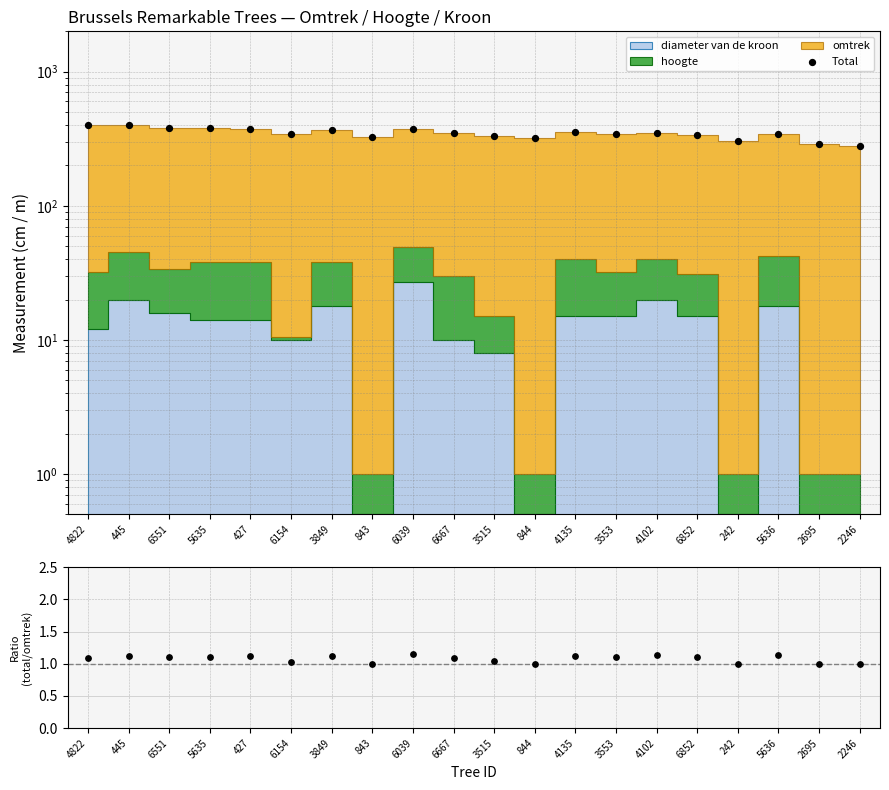

Which series has the largest total across all categories?

Total